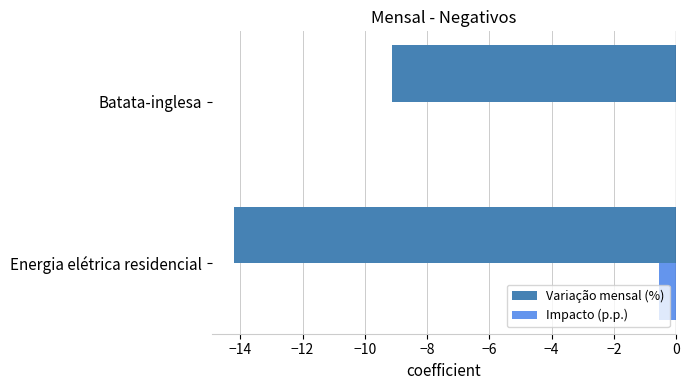

True or false: Impacto (p.p.) has a value of -0.0 at Batata-inglesa.

True